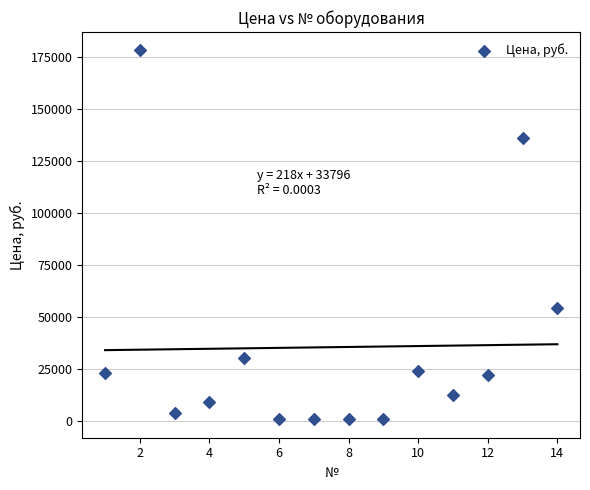

What is the range of Y values (max minus min)?

177330